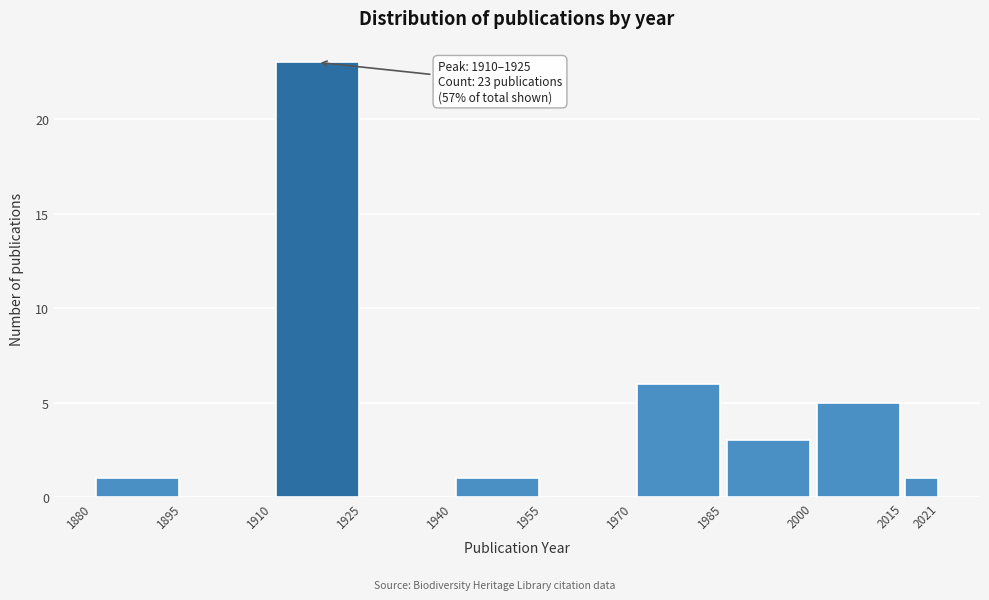

Which range on the x-axis has the tallest bar?

1910 to 1925